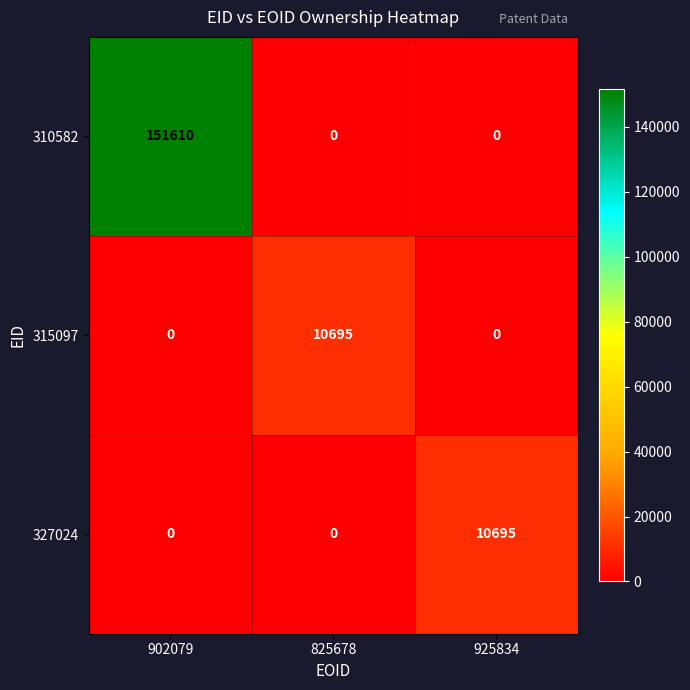

What is the greatest value displayed?

151610